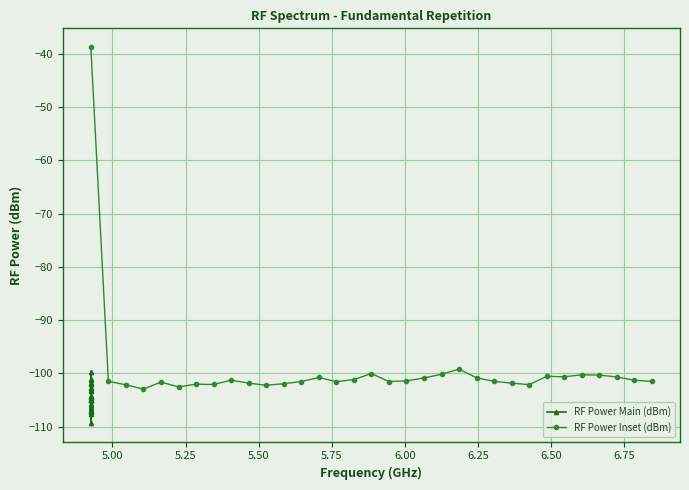

What is the difference between the maximum and minimum values in the RF Power Inset (dBm) series?

64.2